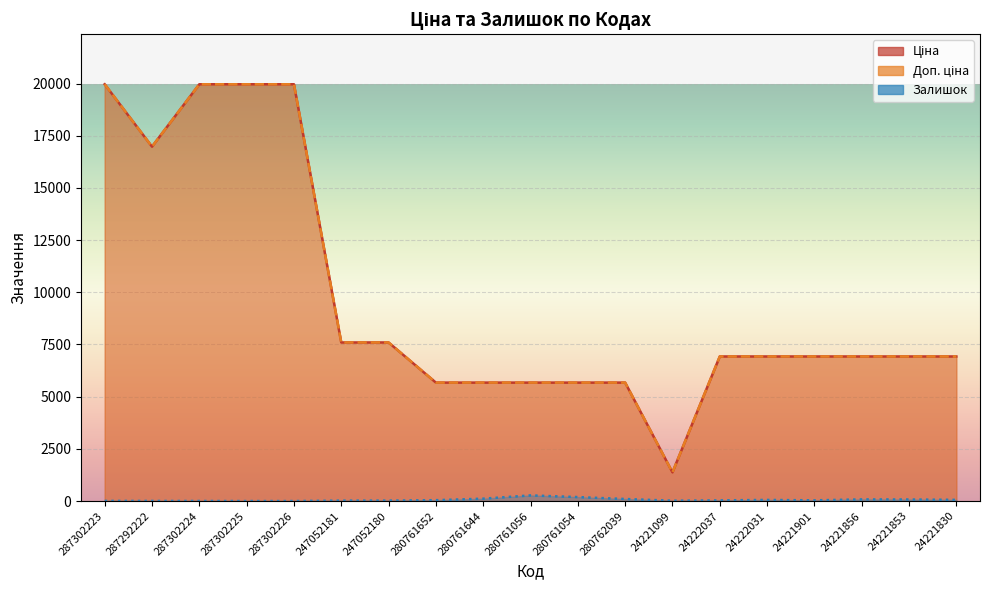

What is the maximum value for Залишок?

270.0